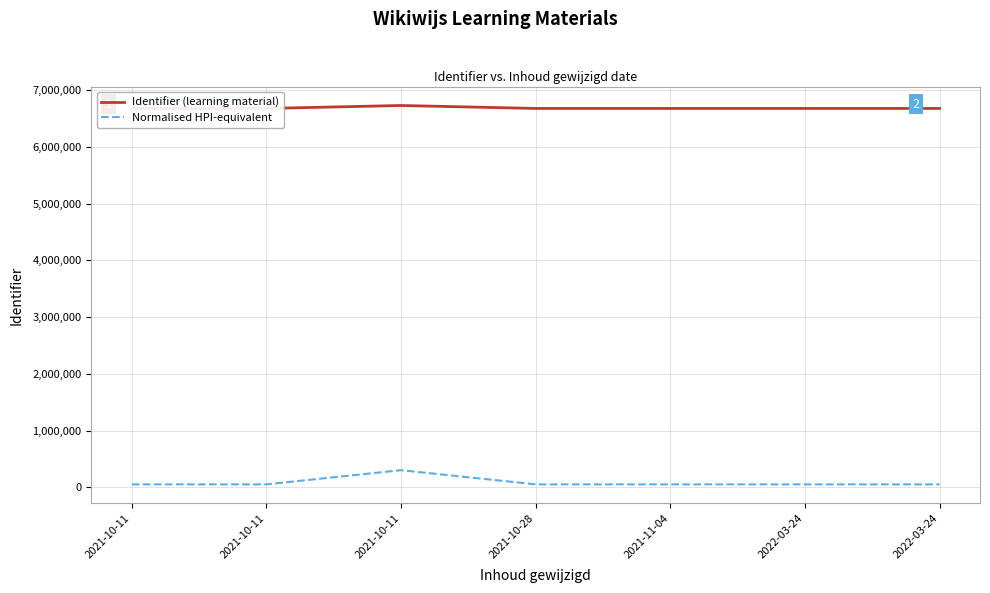

How many values in the Normalised HPI-equivalent series exceed 50057?

4